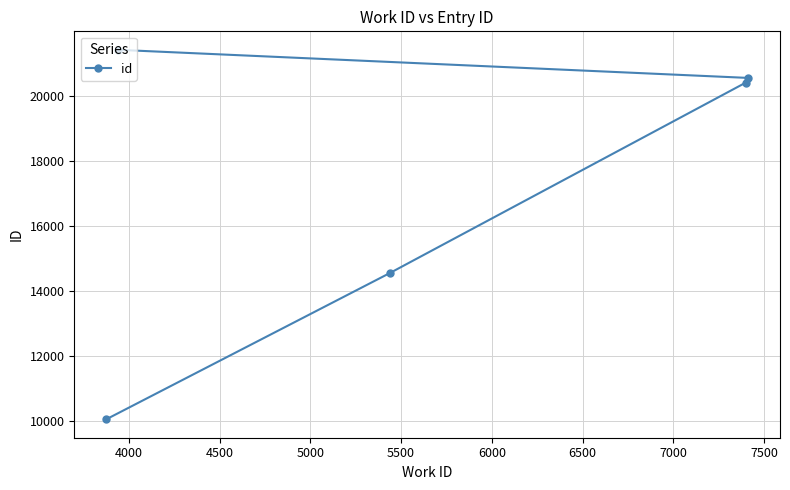

What is the greatest value displayed?

21428